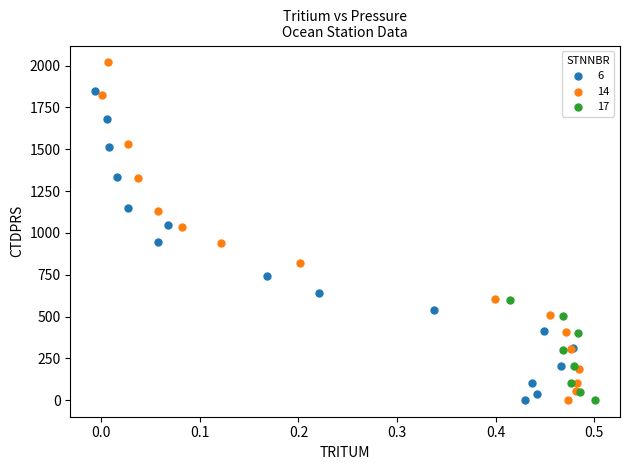

Which series has the widest spread of Y values?

14